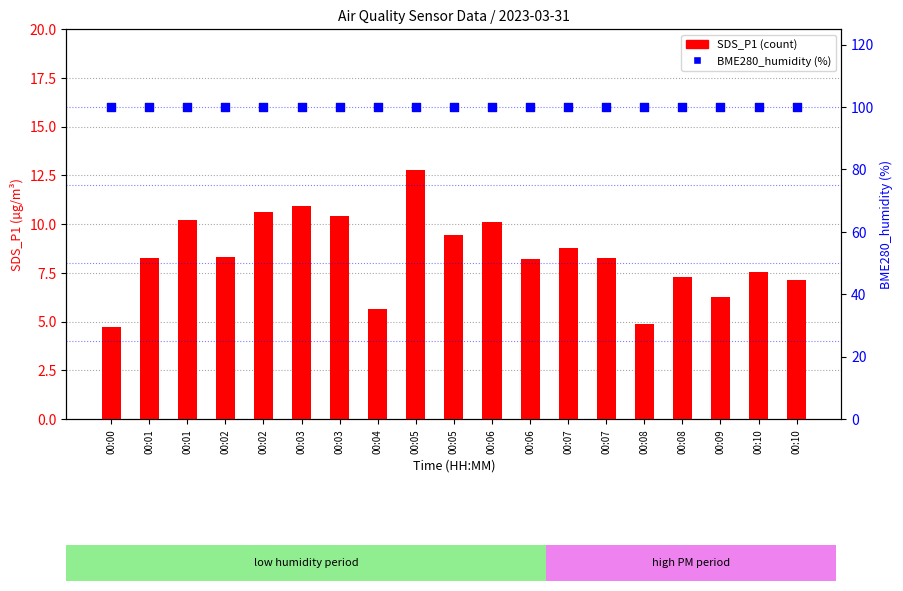

Which series has the largest Y range (max minus min)?

SDS_P1